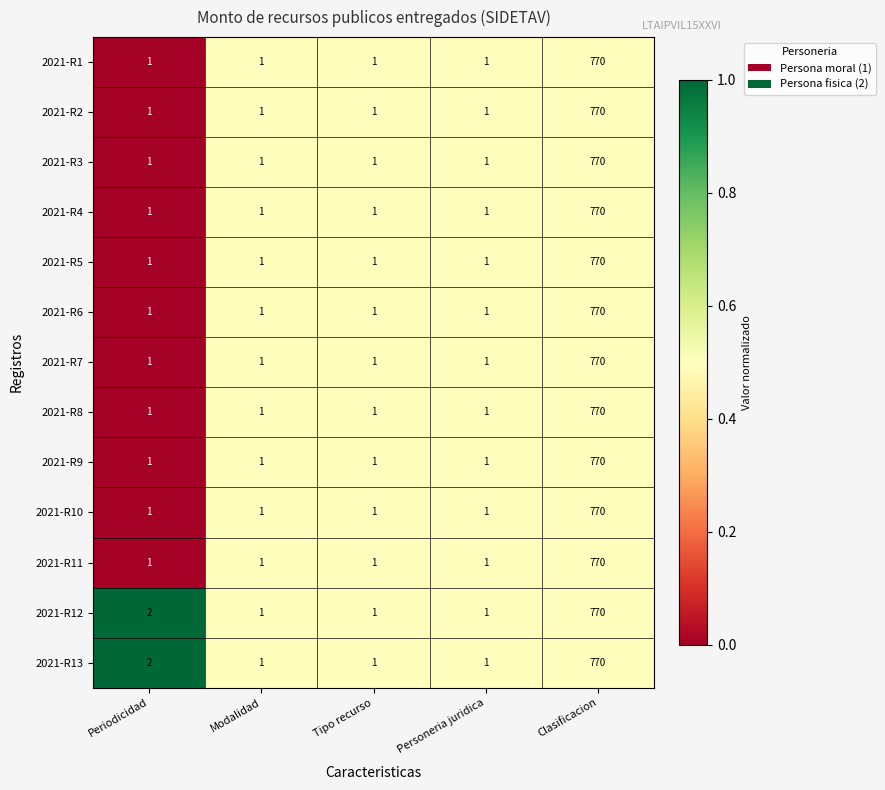

What is the total value across all series at Periodicidad?

15